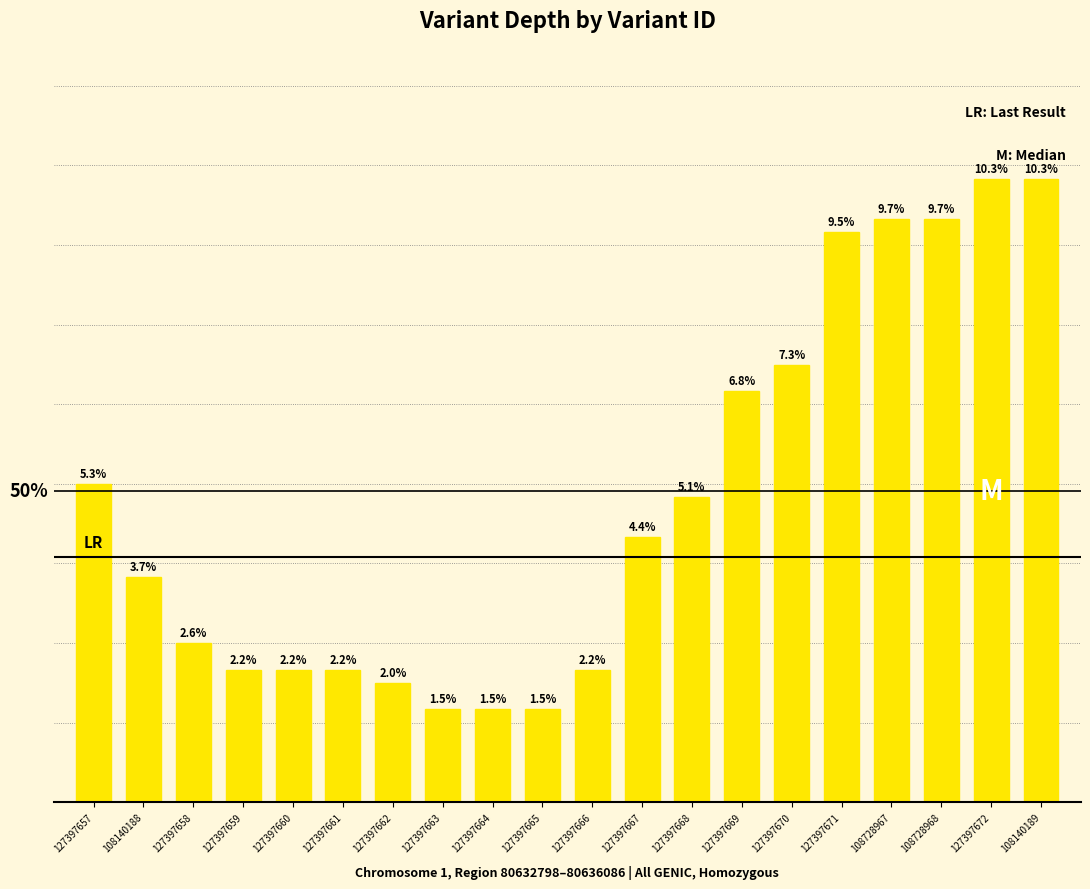

What is the label of the 10th bar from the left?

127397665